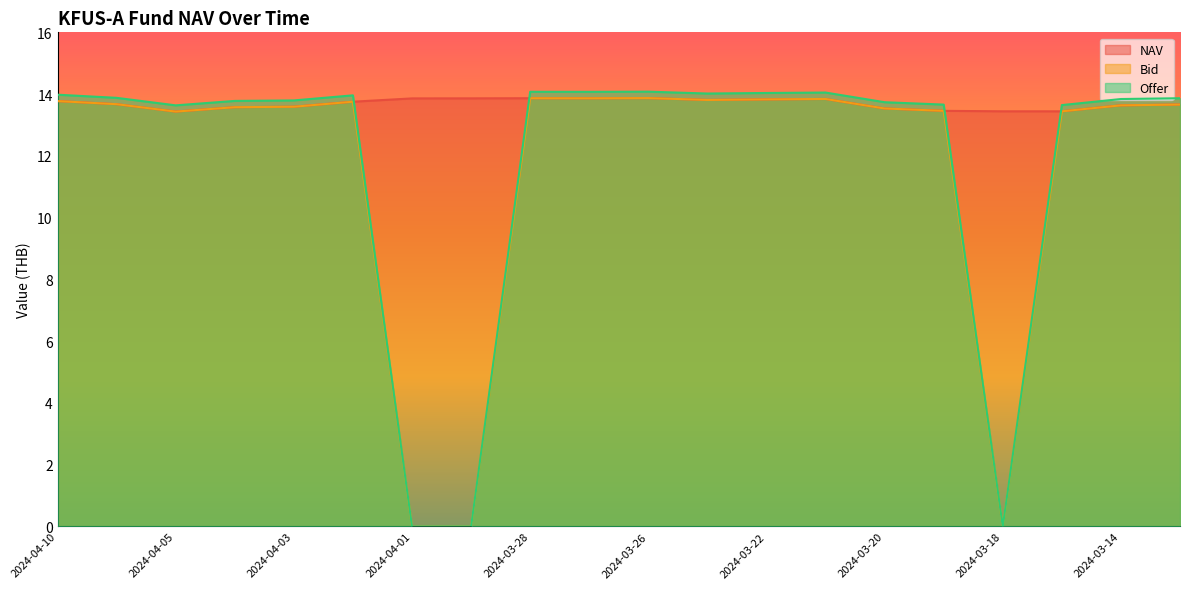

In Bid, how many points are lower than both neighbors (excluding endpoints)?

4